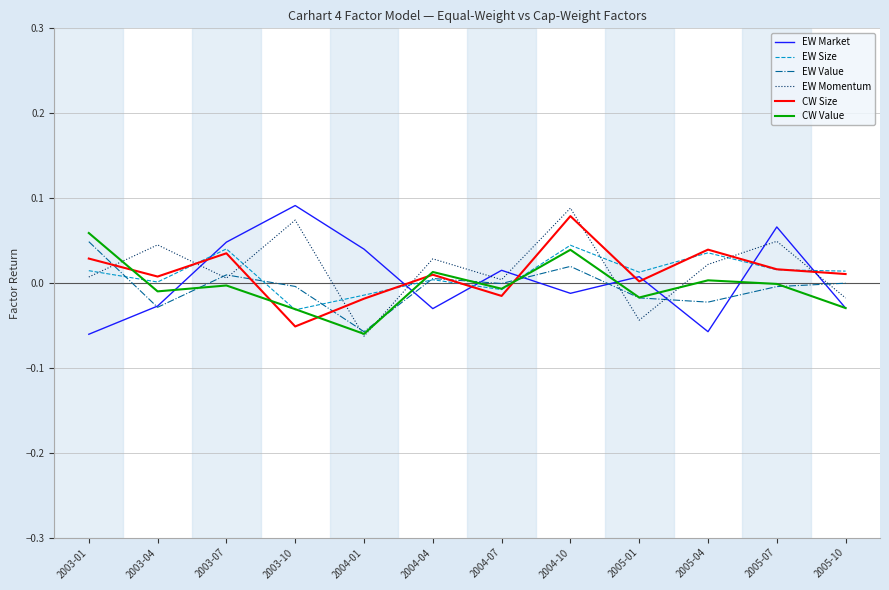

True or false: CW Value has more than 2 interior local peaks.

True